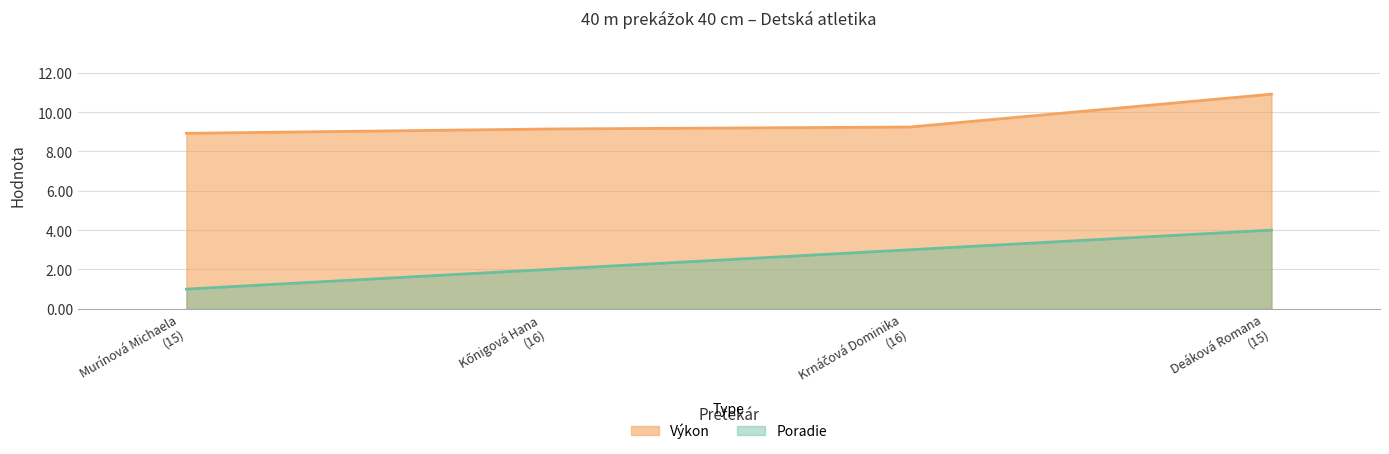

Reading left to right, transcribe all the data shown in this chart.

Poradie: 1.0	2.0	3.0	4.0
Výkon: 8.9	9.1	9.2	10.9